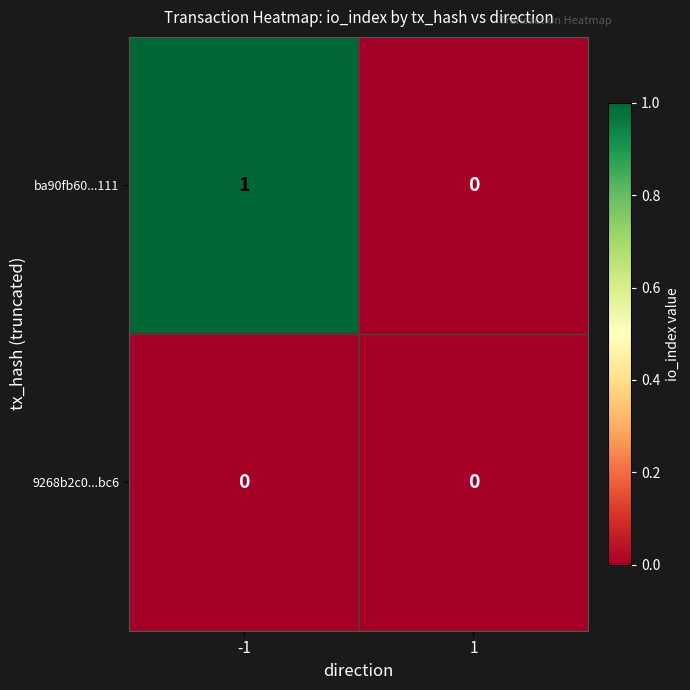

Reading right to left, transcribe all the data shown in this chart.

ba90fb60...111: 0	1
9268b2c0...bc6: 0	0